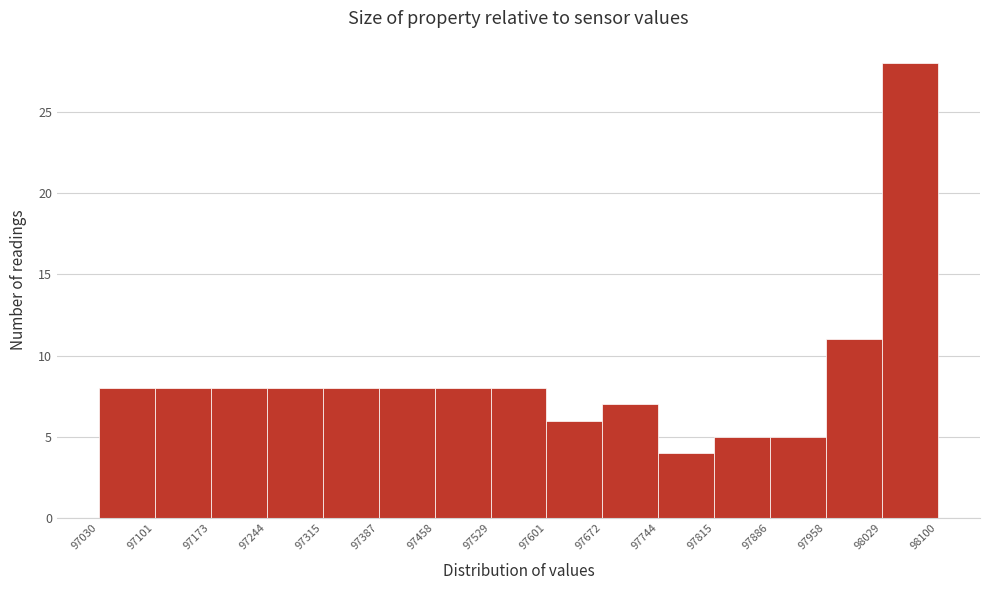

Reading left to right, list every bar in this chart as the range it spans on the x-axis followed by its height. The values are not printed on the chart, so give them approximately, as read against the axis.

97030 to 97101: 8
97101 to 97173: 8
97173 to 97244: 8
97244 to 97315: 8
97315 to 97387: 8
97387 to 97458: 8
97458 to 97529: 8
97529 to 97601: 8
97601 to 97672: 6
97672 to 97744: 7
97744 to 97815: 4
97815 to 97886: 5
97886 to 97958: 5
97958 to 98029: 11
98029 to 98100: 28